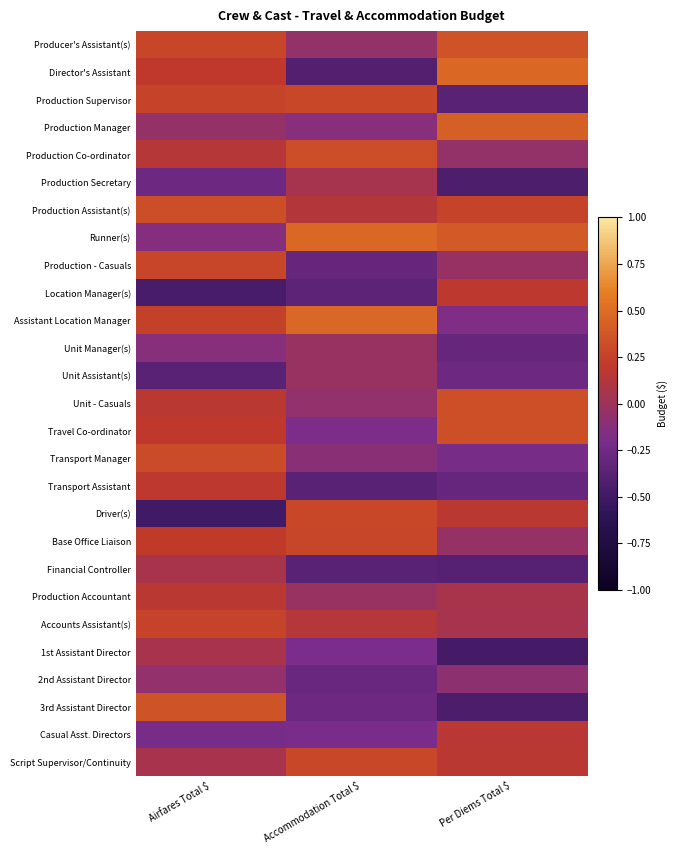

What is the maximum value shown in the chart?

0.5